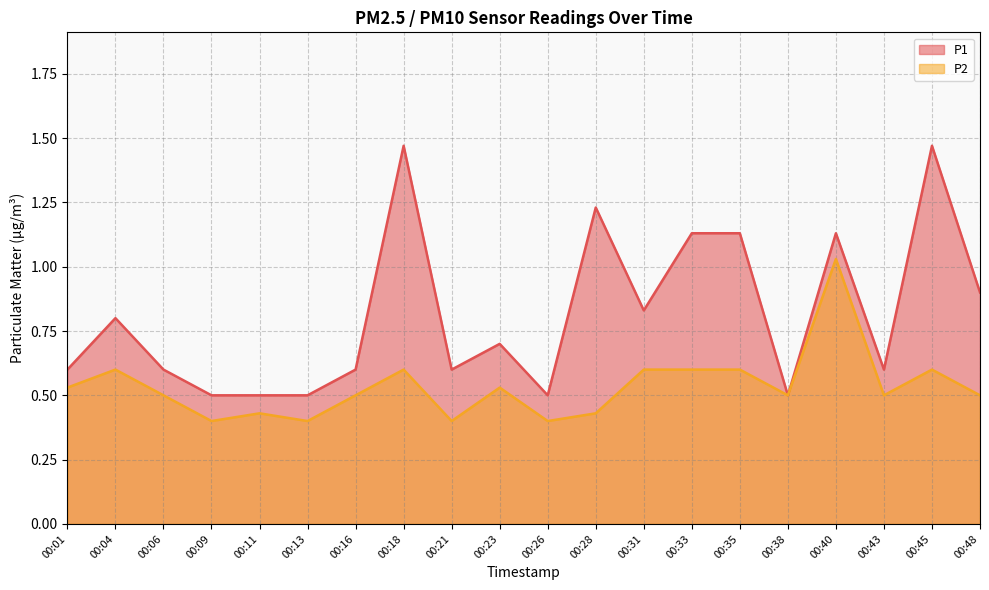

What is the difference between the P1 values at 00:06 and 00:40?

0.5